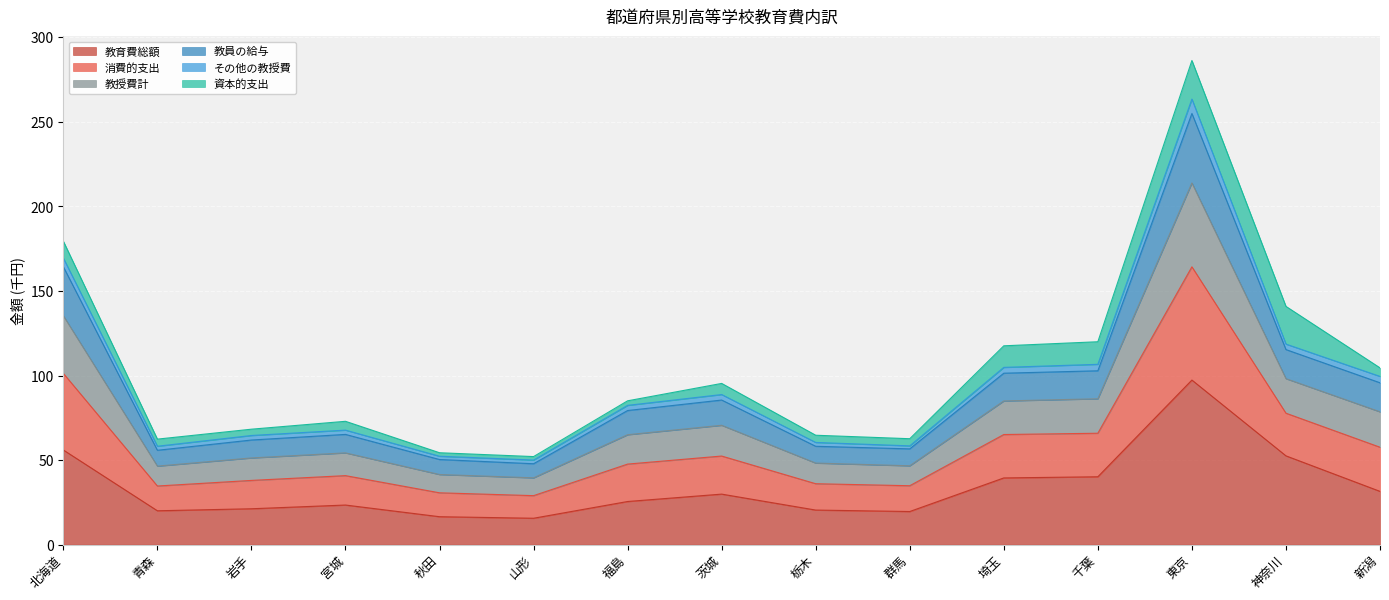

True or false: 教授費計 and 教育費総額 intersect in this chart.

False